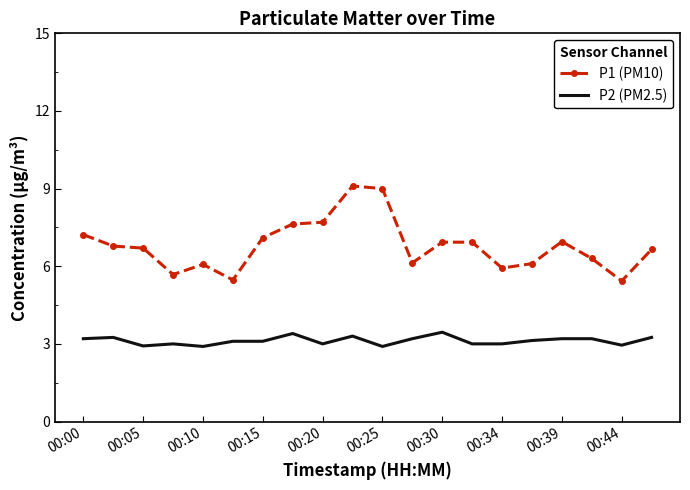

True or false: P1 (PM10) and P2 (PM2.5) intersect in this chart.

False